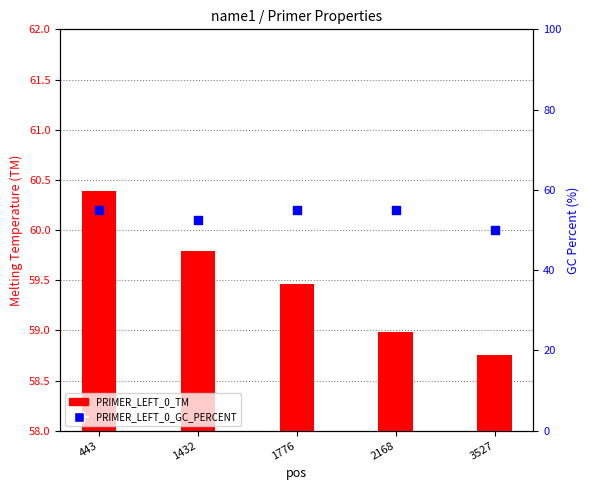

Which series has the largest Y range (max minus min)?

PRIMER_LEFT_0_GC_PERCENT